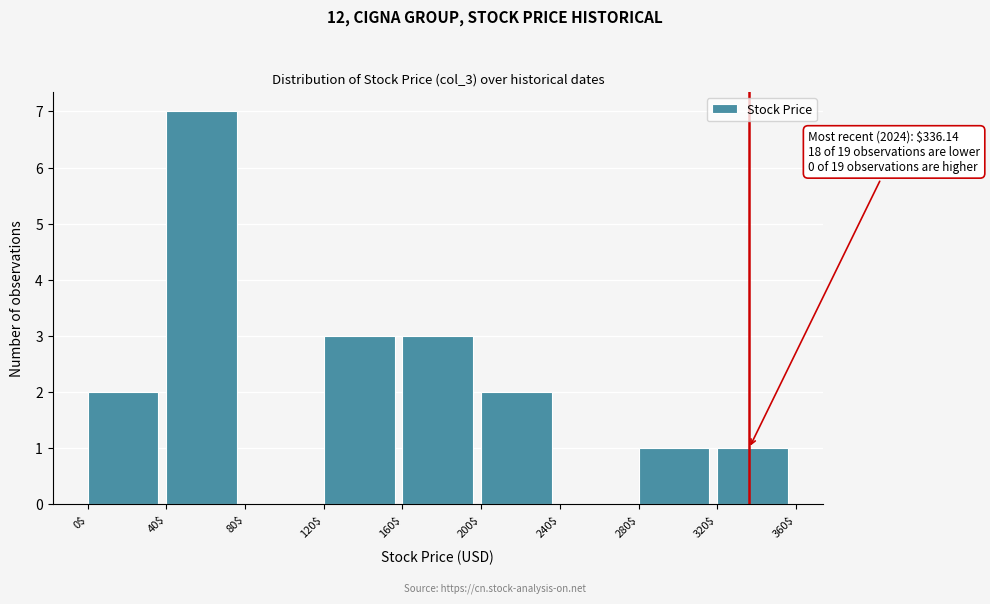

Which range on the x-axis has the tallest bar?

40$ to 80$